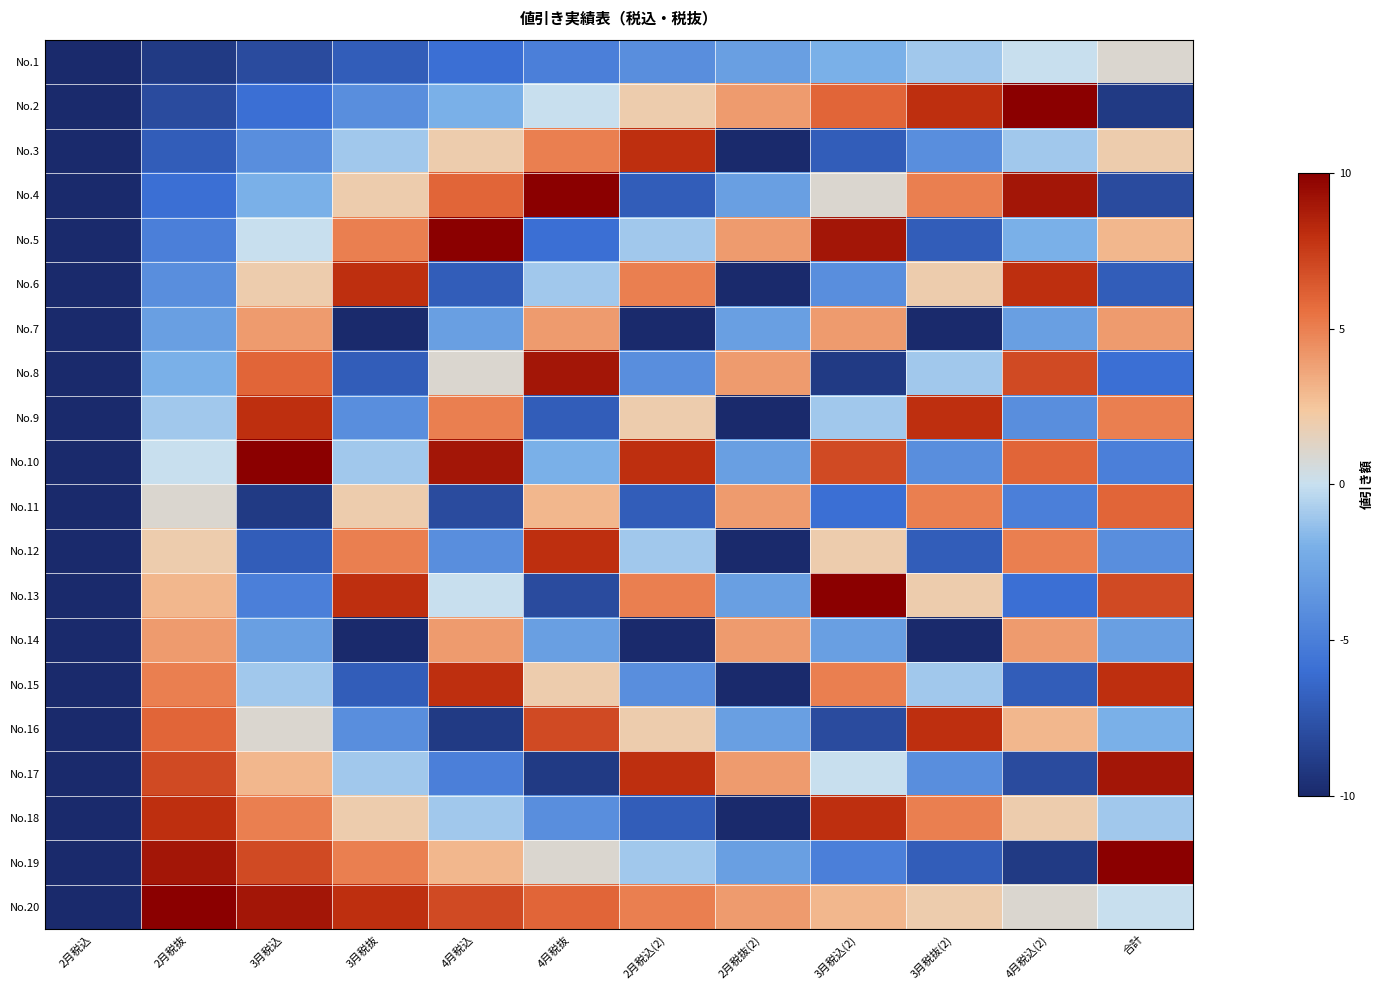

Reading left to right, list all the values displayed in this chart.

No.1: 2月税込=-10	2月税抜=-9	3月税込=-8	3月税抜=-7	4月税込=-6	4月税抜=-5	2月税込(2)=-4	2月税抜(2)=-3	3月税込(2)=-2	3月税抜(2)=-1	4月税込(2)=0	合計=1
No.2: 2月税込=-10	2月税抜=-8	3月税込=-6	3月税抜=-4	4月税込=-2	4月税抜=0	2月税込(2)=2	2月税抜(2)=4	3月税込(2)=6	3月税抜(2)=8	4月税込(2)=10	合計=-9
No.3: 2月税込=-10	2月税抜=-7	3月税込=-4	3月税抜=-1	4月税込=2	4月税抜=5	2月税込(2)=8	2月税抜(2)=-10	3月税込(2)=-7	3月税抜(2)=-4	4月税込(2)=-1	合計=2
No.4: 2月税込=-10	2月税抜=-6	3月税込=-2	3月税抜=2	4月税込=6	4月税抜=10	2月税込(2)=-7	2月税抜(2)=-3	3月税込(2)=1	3月税抜(2)=5	4月税込(2)=9	合計=-8
No.5: 2月税込=-10	2月税抜=-5	3月税込=0	3月税抜=5	4月税込=10	4月税抜=-6	2月税込(2)=-1	2月税抜(2)=4	3月税込(2)=9	3月税抜(2)=-7	4月税込(2)=-2	合計=3
No.6: 2月税込=-10	2月税抜=-4	3月税込=2	3月税抜=8	4月税込=-7	4月税抜=-1	2月税込(2)=5	2月税抜(2)=-10	3月税込(2)=-4	3月税抜(2)=2	4月税込(2)=8	合計=-7
No.7: 2月税込=-10	2月税抜=-3	3月税込=4	3月税抜=-10	4月税込=-3	4月税抜=4	2月税込(2)=-10	2月税抜(2)=-3	3月税込(2)=4	3月税抜(2)=-10	4月税込(2)=-3	合計=4
No.8: 2月税込=-10	2月税抜=-2	3月税込=6	3月税抜=-7	4月税込=1	4月税抜=9	2月税込(2)=-4	2月税抜(2)=4	3月税込(2)=-9	3月税抜(2)=-1	4月税込(2)=7	合計=-6
No.9: 2月税込=-10	2月税抜=-1	3月税込=8	3月税抜=-4	4月税込=5	4月税抜=-7	2月税込(2)=2	2月税抜(2)=-10	3月税込(2)=-1	3月税抜(2)=8	4月税込(2)=-4	合計=5
No.10: 2月税込=-10	2月税抜=0	3月税込=10	3月税抜=-1	4月税込=9	4月税抜=-2	2月税込(2)=8	2月税抜(2)=-3	3月税込(2)=7	3月税抜(2)=-4	4月税込(2)=6	合計=-5
No.11: 2月税込=-10	2月税抜=1	3月税込=-9	3月税抜=2	4月税込=-8	4月税抜=3	2月税込(2)=-7	2月税抜(2)=4	3月税込(2)=-6	3月税抜(2)=5	4月税込(2)=-5	合計=6
No.12: 2月税込=-10	2月税抜=2	3月税込=-7	3月税抜=5	4月税込=-4	4月税抜=8	2月税込(2)=-1	2月税抜(2)=-10	3月税込(2)=2	3月税抜(2)=-7	4月税込(2)=5	合計=-4
No.13: 2月税込=-10	2月税抜=3	3月税込=-5	3月税抜=8	4月税込=0	4月税抜=-8	2月税込(2)=5	2月税抜(2)=-3	3月税込(2)=10	3月税抜(2)=2	4月税込(2)=-6	合計=7
No.14: 2月税込=-10	2月税抜=4	3月税込=-3	3月税抜=-10	4月税込=4	4月税抜=-3	2月税込(2)=-10	2月税抜(2)=4	3月税込(2)=-3	3月税抜(2)=-10	4月税込(2)=4	合計=-3
No.15: 2月税込=-10	2月税抜=5	3月税込=-1	3月税抜=-7	4月税込=8	4月税抜=2	2月税込(2)=-4	2月税抜(2)=-10	3月税込(2)=5	3月税抜(2)=-1	4月税込(2)=-7	合計=8
No.16: 2月税込=-10	2月税抜=6	3月税込=1	3月税抜=-4	4月税込=-9	4月税抜=7	2月税込(2)=2	2月税抜(2)=-3	3月税込(2)=-8	3月税抜(2)=8	4月税込(2)=3	合計=-2
No.17: 2月税込=-10	2月税抜=7	3月税込=3	3月税抜=-1	4月税込=-5	4月税抜=-9	2月税込(2)=8	2月税抜(2)=4	3月税込(2)=0	3月税抜(2)=-4	4月税込(2)=-8	合計=9
No.18: 2月税込=-10	2月税抜=8	3月税込=5	3月税抜=2	4月税込=-1	4月税抜=-4	2月税込(2)=-7	2月税抜(2)=-10	3月税込(2)=8	3月税抜(2)=5	4月税込(2)=2	合計=-1
No.19: 2月税込=-10	2月税抜=9	3月税込=7	3月税抜=5	4月税込=3	4月税抜=1	2月税込(2)=-1	2月税抜(2)=-3	3月税込(2)=-5	3月税抜(2)=-7	4月税込(2)=-9	合計=10
No.20: 2月税込=-10	2月税抜=10	3月税込=9	3月税抜=8	4月税込=7	4月税抜=6	2月税込(2)=5	2月税抜(2)=4	3月税込(2)=3	3月税抜(2)=2	4月税込(2)=1	合計=0